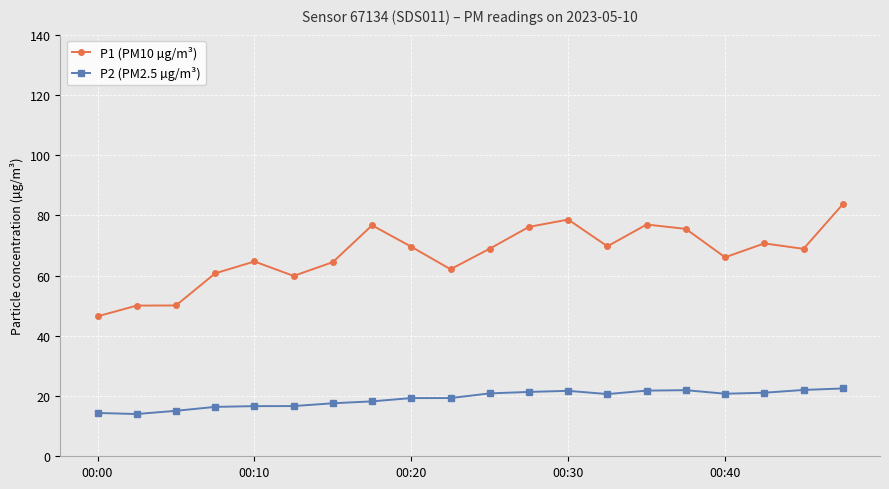

What is the minimum value for P2 (PM2.5 µg/m³)?

14.0